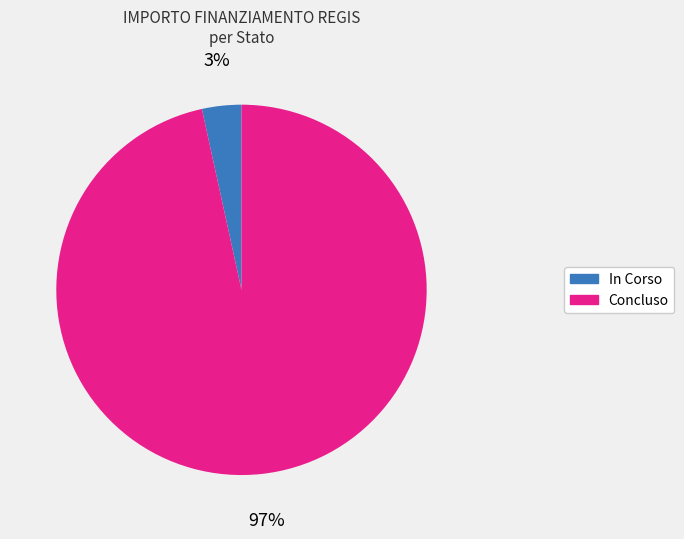

Count the number of slices in the pie.

2